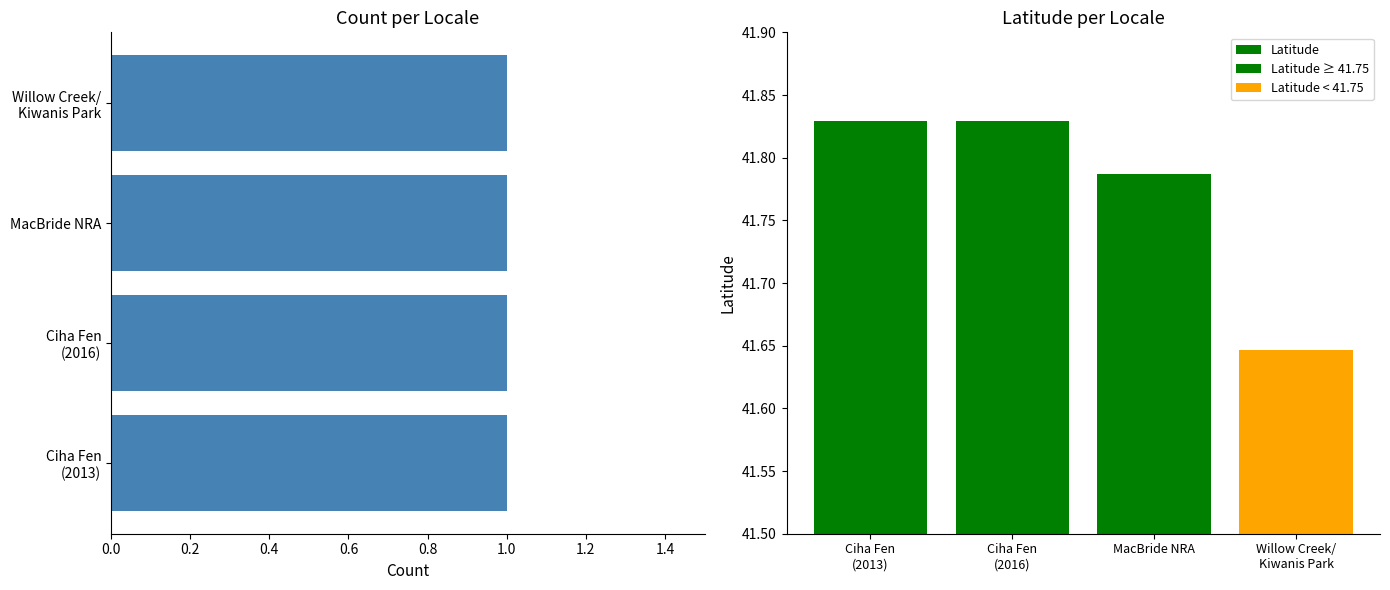

What is the value of the 1st bar from the left?

41.8